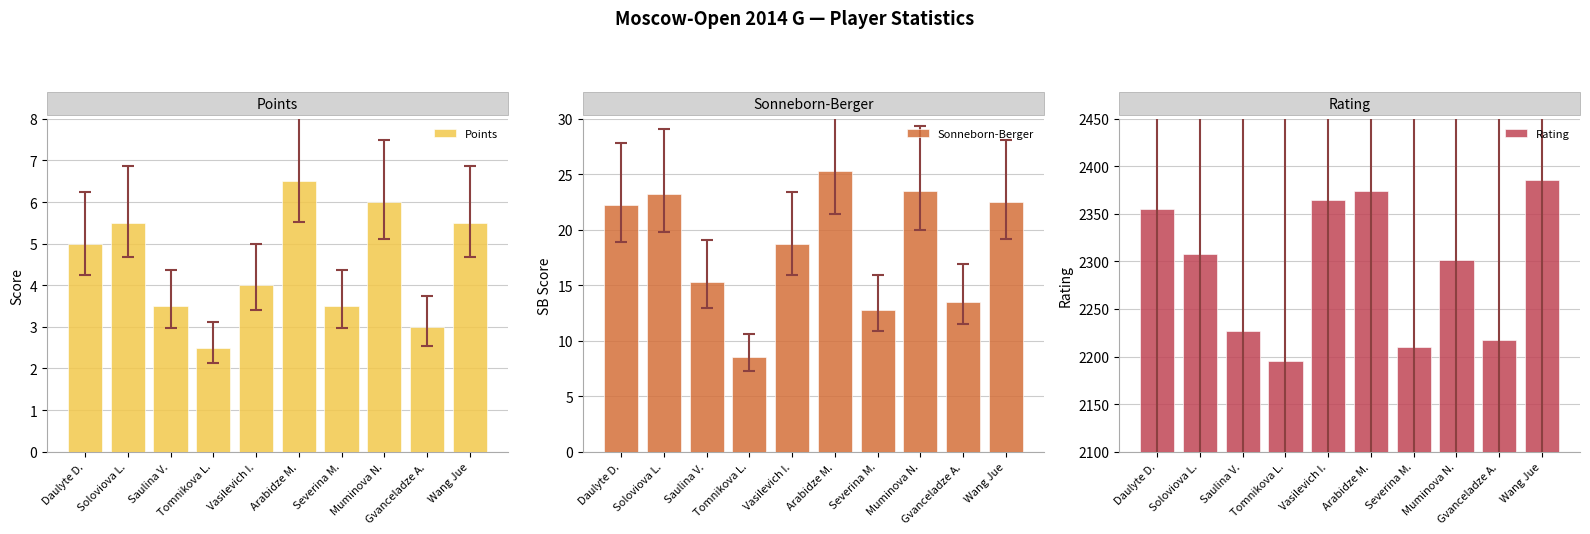

Are the bars grouped side by side (vs. stacked)?

Yes